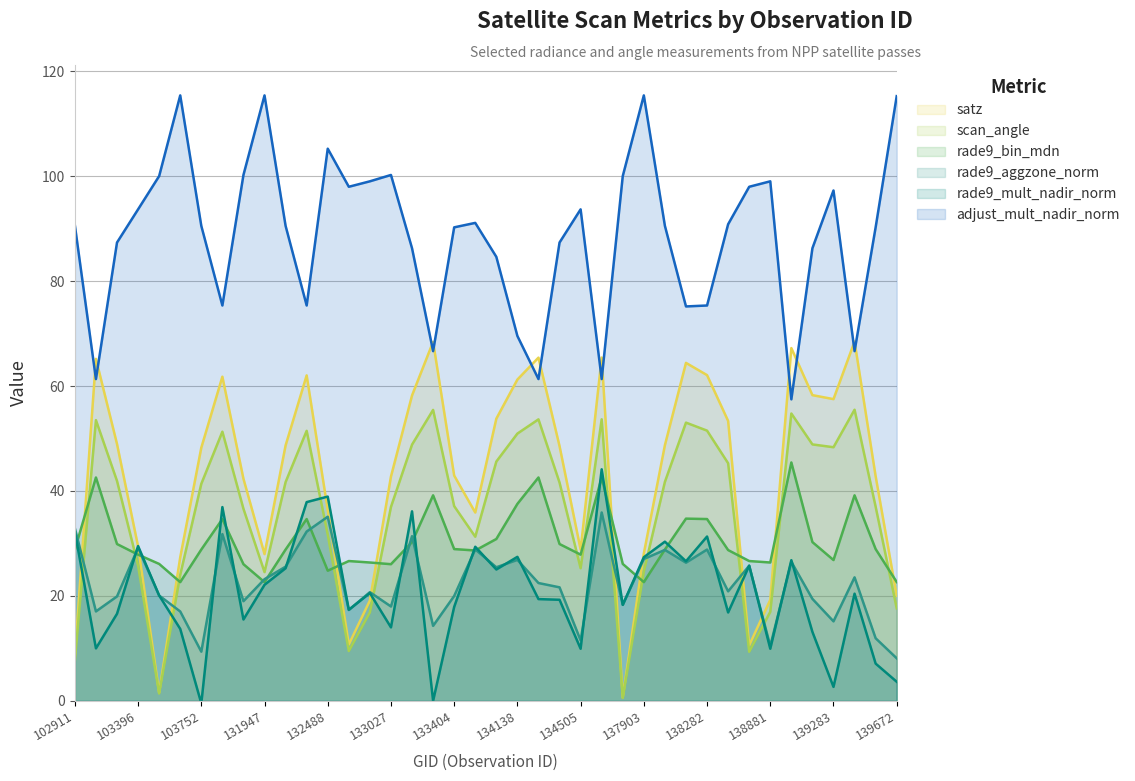

How many times do rade9_bin_mdn and rade9_mult_nadir_norm cross each other?

15